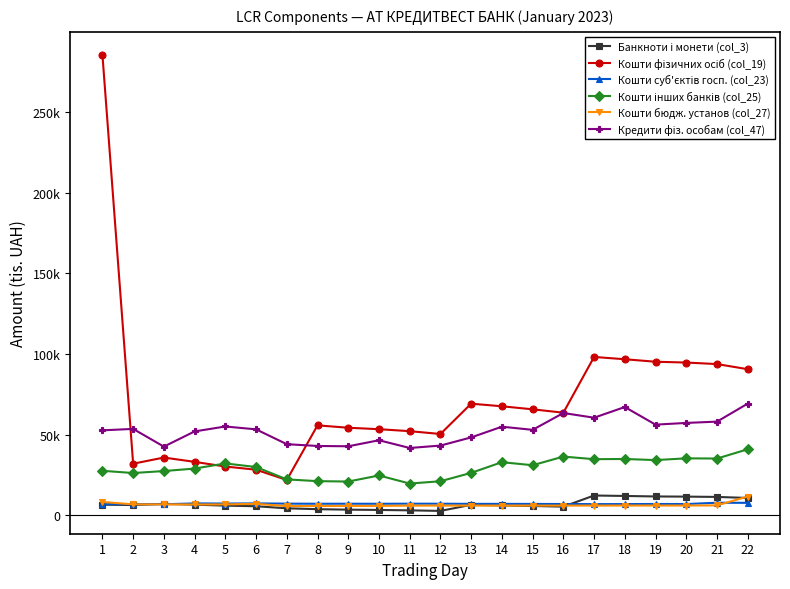

What is the sum of all Кошти суб'єктів госп. (col_23) values?

158595.1